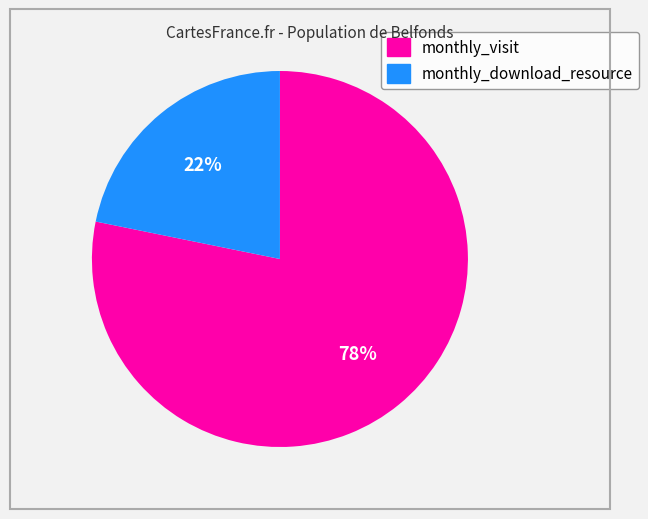

Is there a majority slice in this chart?

Yes